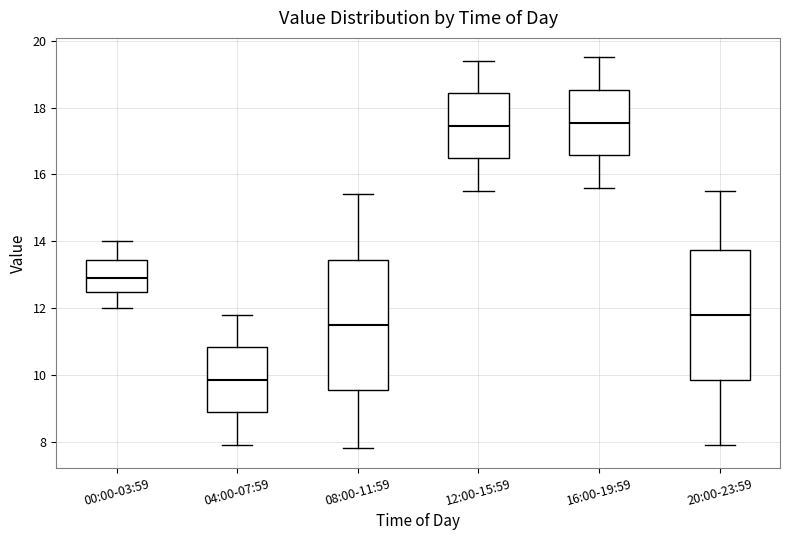

Reading left to right, transcribe this box plot: for each box, give where its median line is, the range the box spans, and where its two whiskers end, as read against the y-axis. The values are not printed on the chart, so give them approximately, as read against the axis.

00:00-03:59: median 13.0, box 12.4 to 13.4, whiskers 12.0 to 14.0
04:00-07:59: median 9.8, box 8.8 to 10.8, whiskers 8.0 to 11.8
08:00-11:59: median 11.6, box 9.6 to 13.4, whiskers 7.8 to 15.4
12:00-15:59: median 17.4, box 16.4 to 18.4, whiskers 15.6 to 19.4
16:00-19:59: median 17.6, box 16.6 to 18.6, whiskers 15.6 to 19.6
20:00-23:59: median 11.8, box 9.8 to 13.8, whiskers 8.0 to 15.6